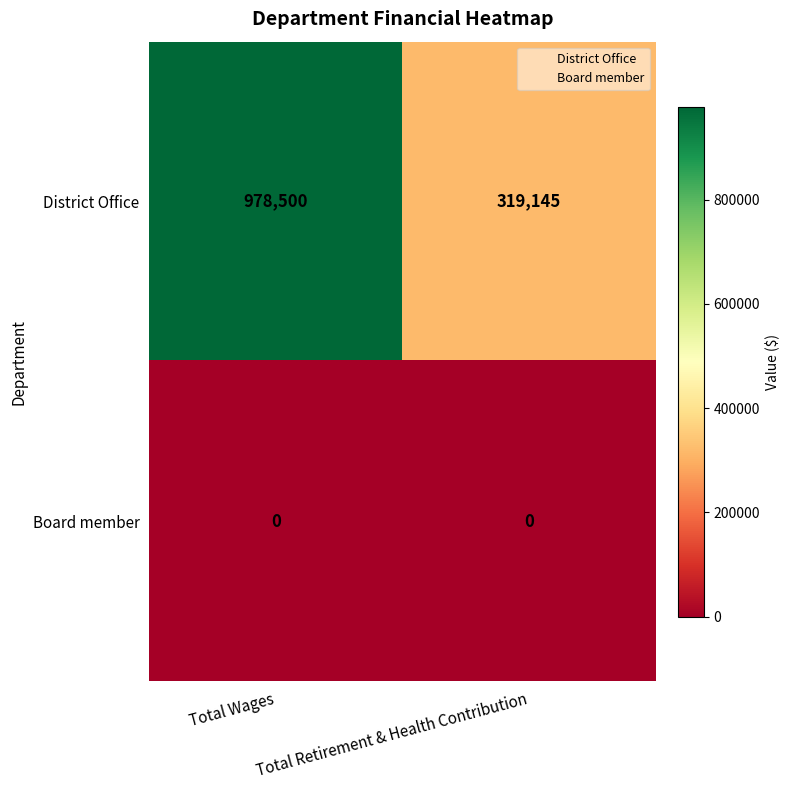

What is the maximum value shown in the chart?

978500